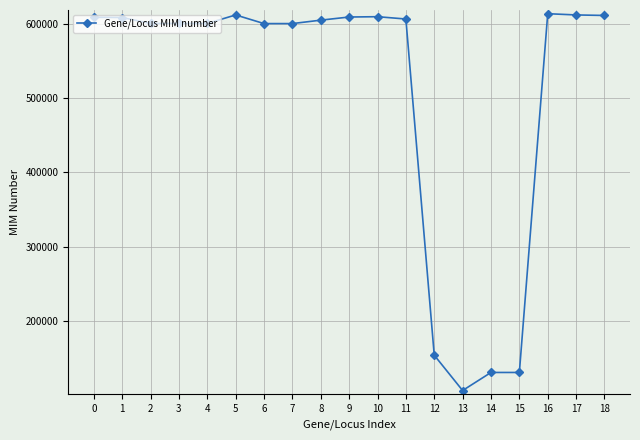

What is the difference between the values at 15 and 13?

24360